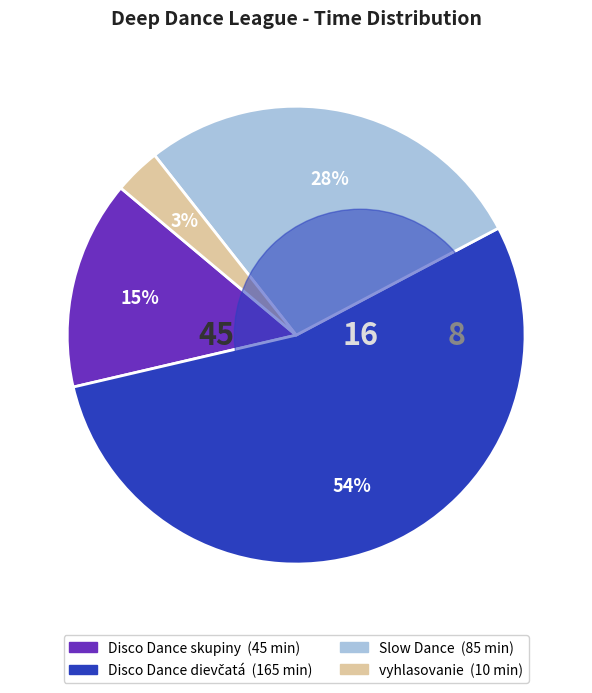

Is there any slice that represents more than half of the pie?

Yes